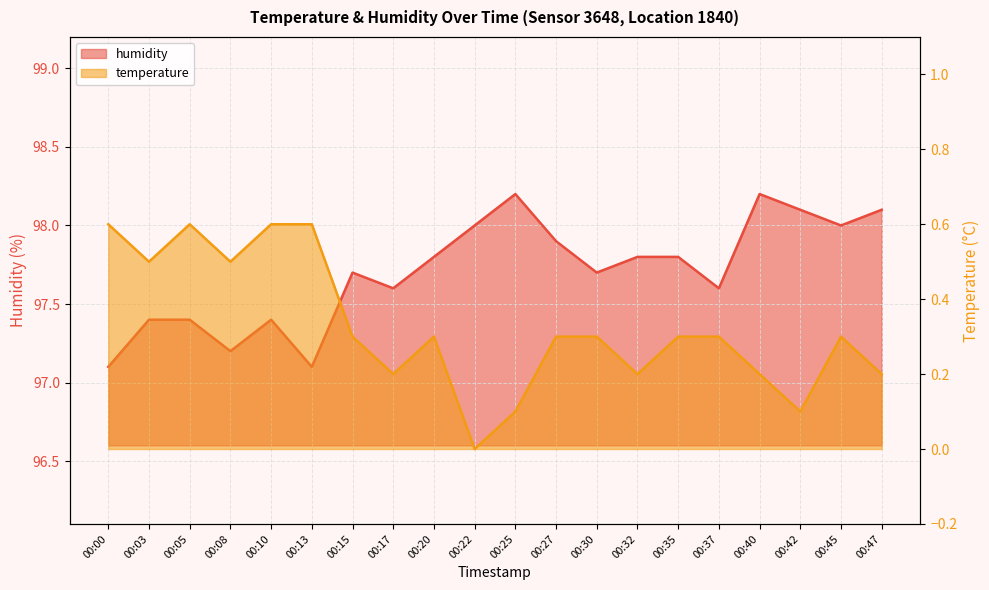

True or false: temperature and humidity cross at least once.

False